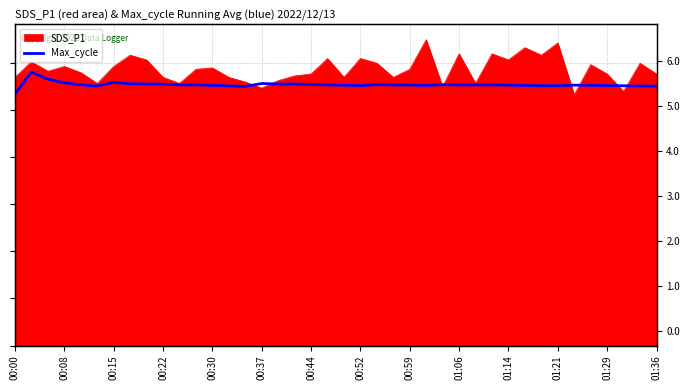

What value does the data have at 00:15?

5.7